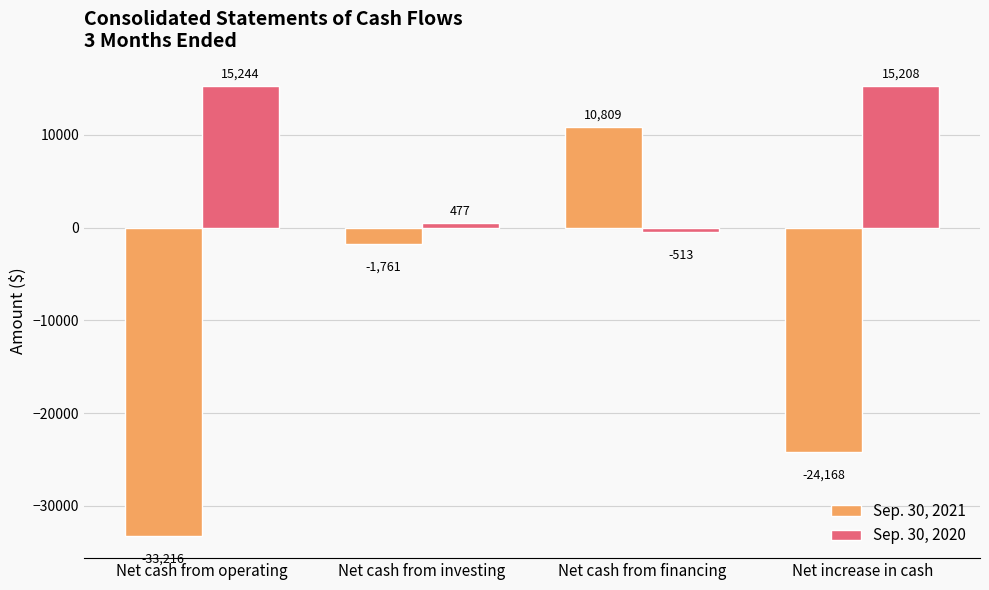

Reading left to right, transcribe all the data shown in this chart.

Sep. 30, 2021: -33216	-1761	10809	-24168
Sep. 30, 2020: 15244	477	-513	15208